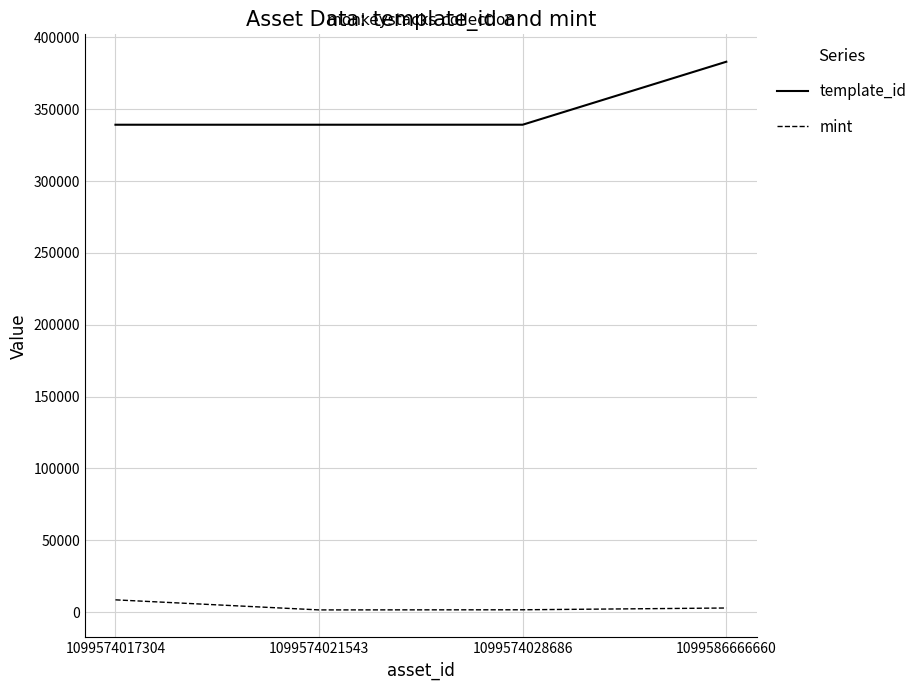

Which category has the highest value in the mint series?

1099574017304